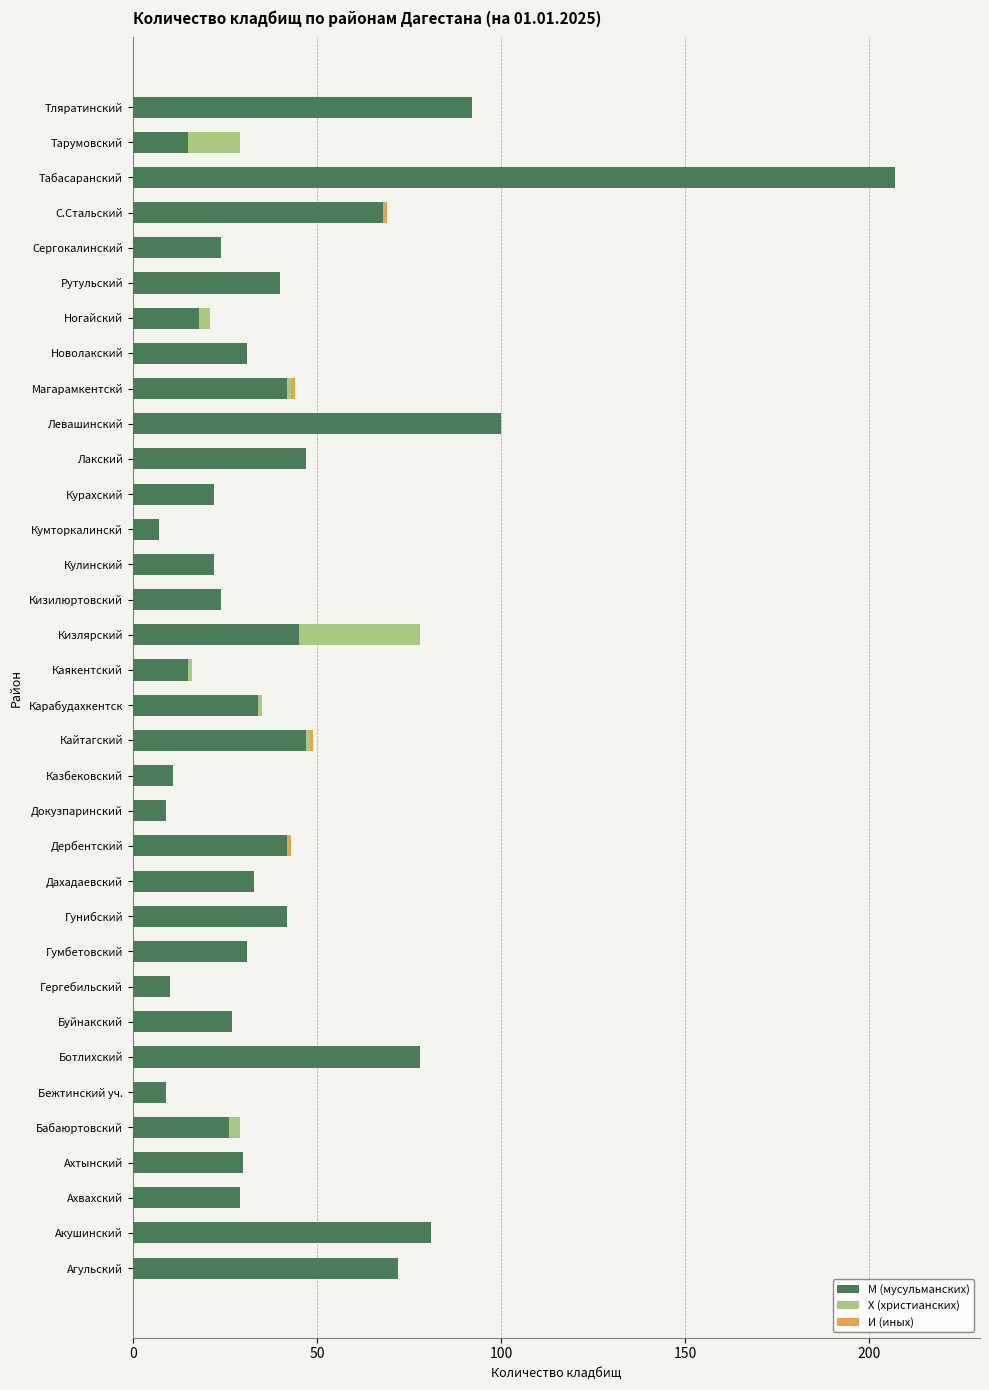

At which category is the sum across all series the highest?

Табасаранский